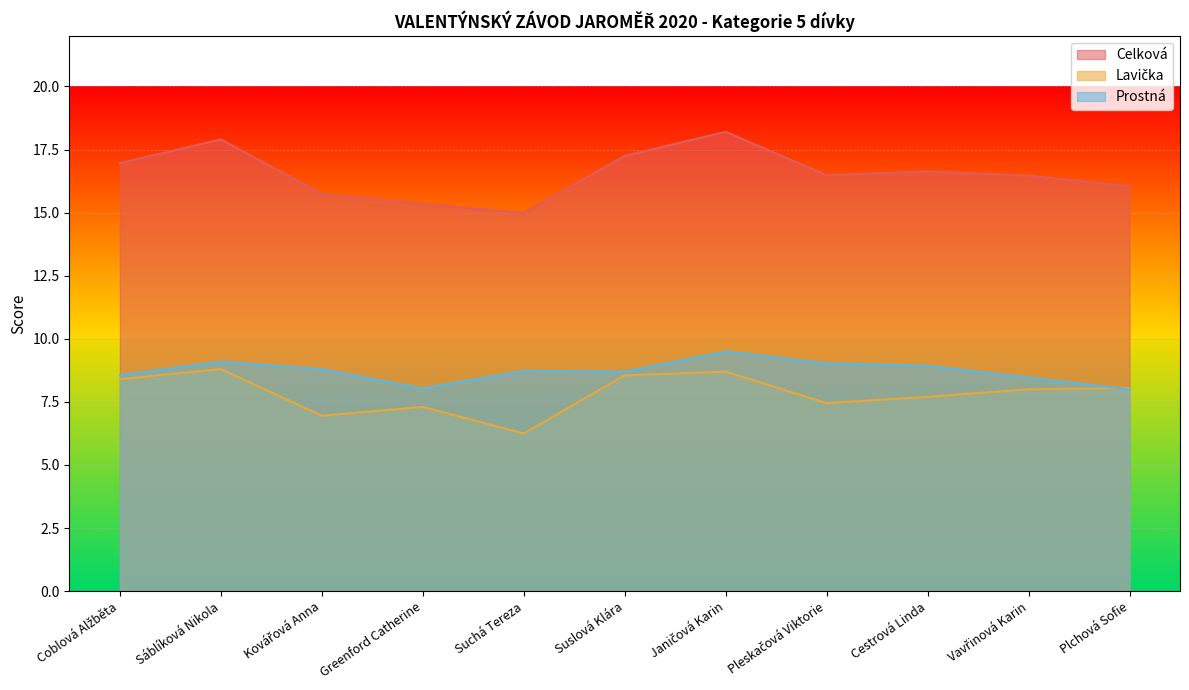

How many data points does each series have?

11